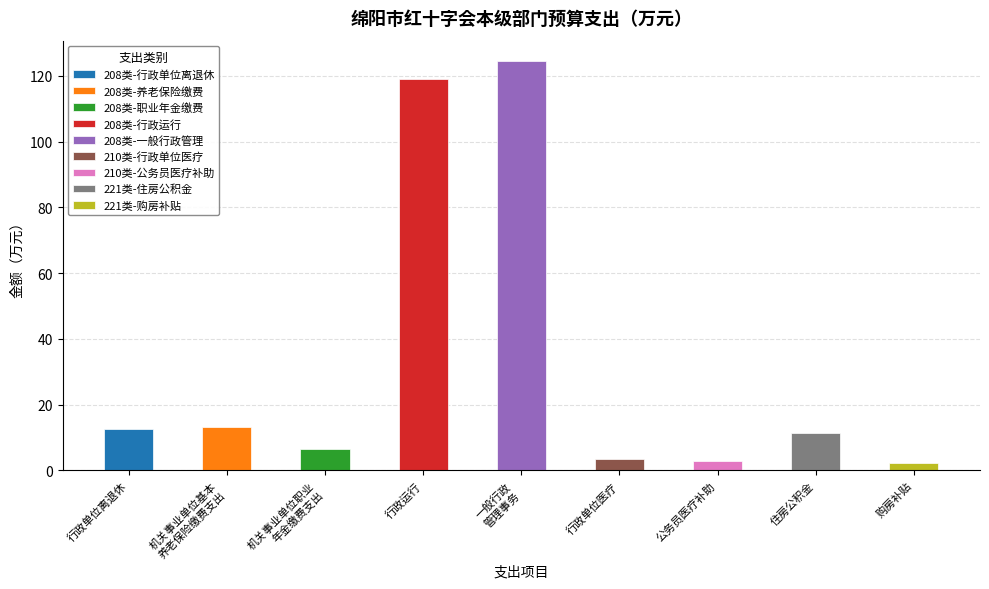

Between 行政运行 and 行政单位离退休, which is larger?

行政运行